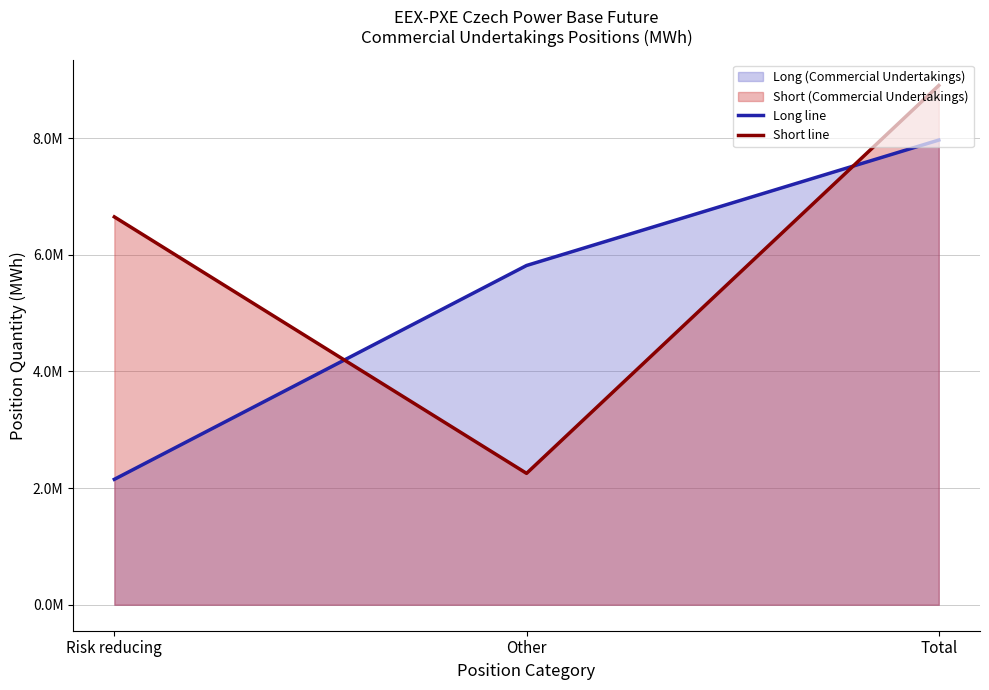

Where does the Short line series first go above 6649191?

Total